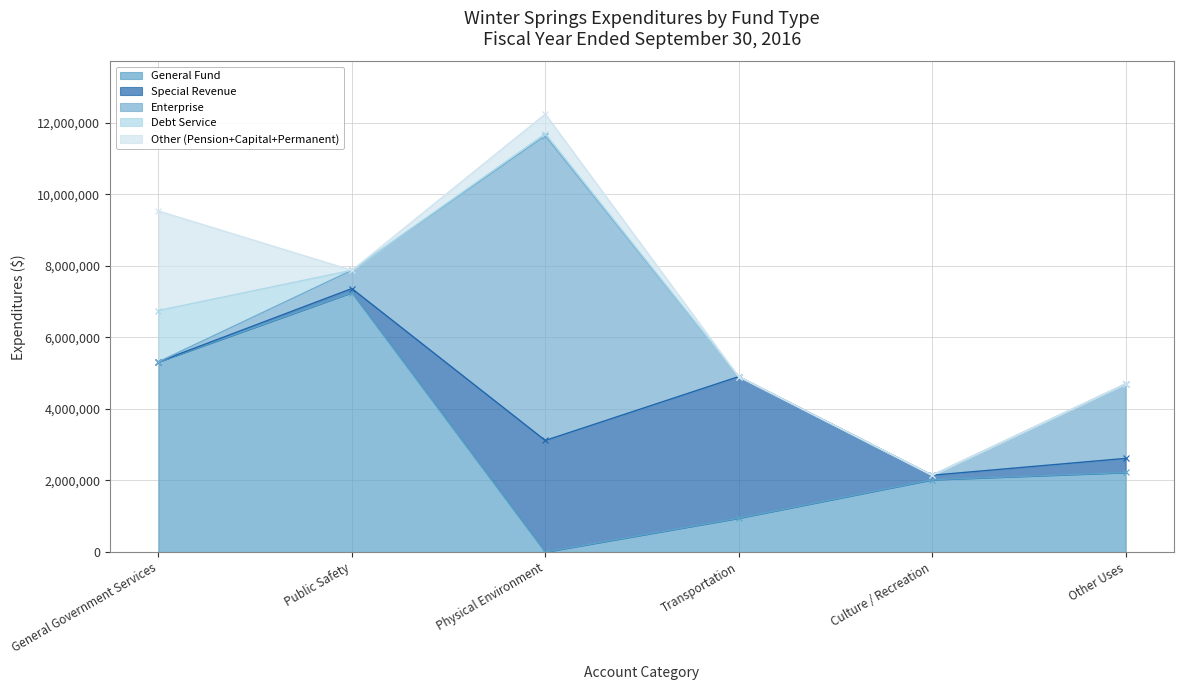

Is it true that General Fund equals 1648804 at Transportation?

False